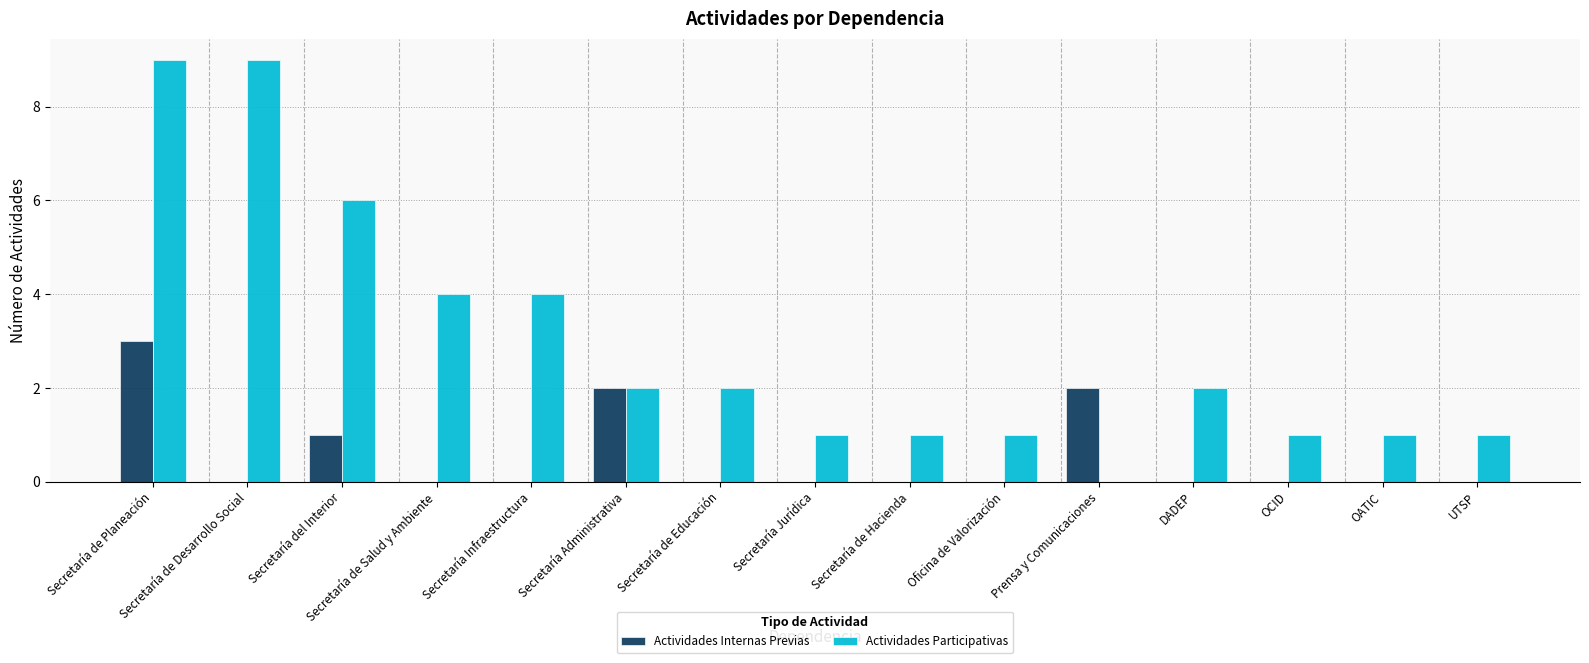

What is the sum of all Actividades Internas Previas values?

8